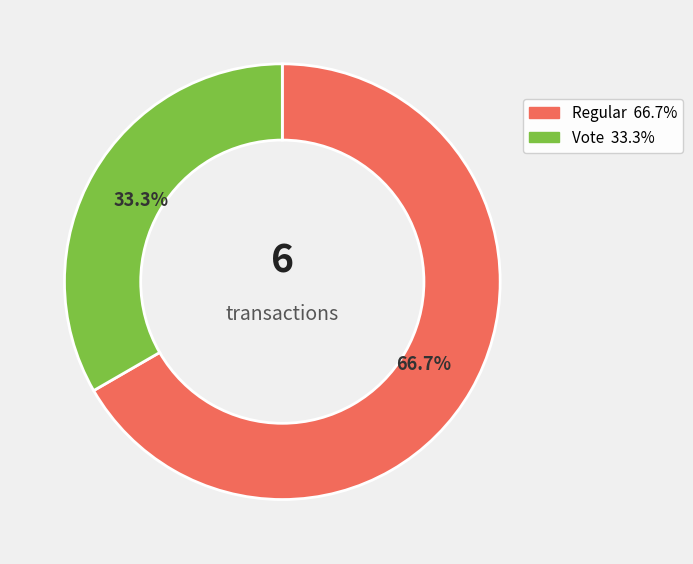

Approximately how many times larger is the value at Vote compared to Regular?

0.5